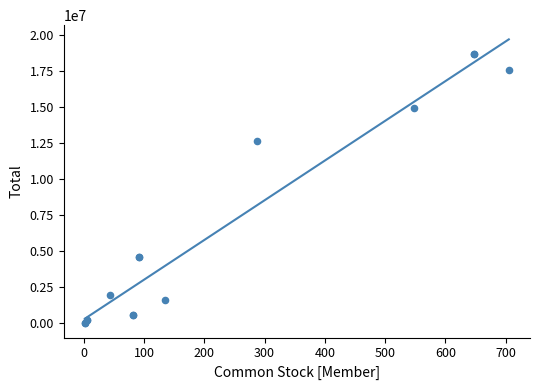

What Y value in the scatter plot is closest to 9325259?

12661984